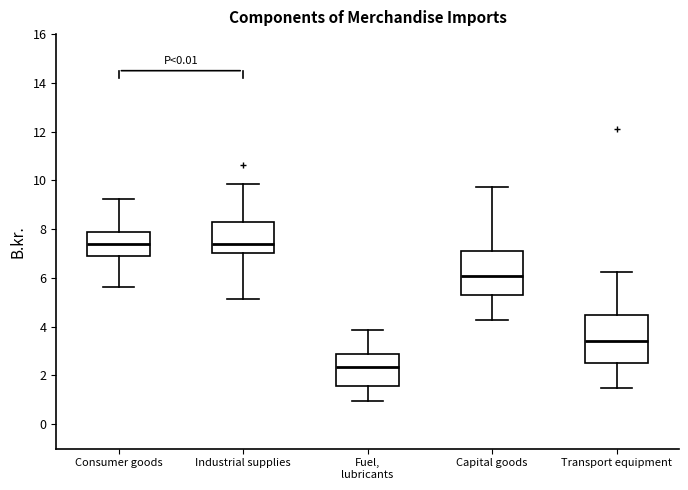

Reading left to right, transcribe this box plot: for each box, give where its median line is, the range the box spans, and where its two whiskers end, as read against the y-axis. The values are not printed on the chart, so give them approximately, as read against the axis.

Consumer goods: median 7.4, box 7.0 to 7.8, whiskers 5.6 to 9.2
Industrial supplies: median 7.4, box 7.0 to 8.2, whiskers 5.2 to 9.8
Fuel, lubricants: median 2.4, box 1.6 to 2.8, whiskers 1.0 to 3.8
Capital goods: median 6.0, box 5.4 to 7.2, whiskers 4.2 to 9.8
Transport equipment: median 3.4, box 2.6 to 4.6, whiskers 1.6 to 6.2